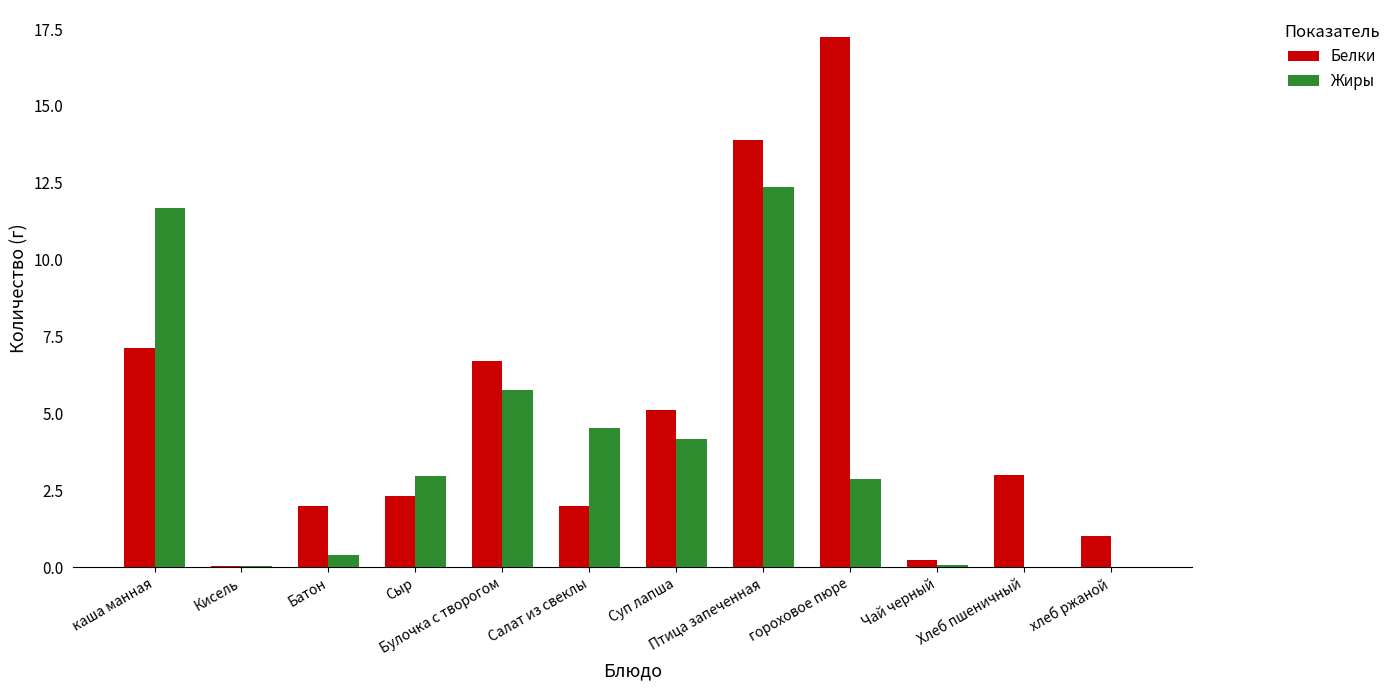

Which series changed the most between Кисель and Батон?

Белки